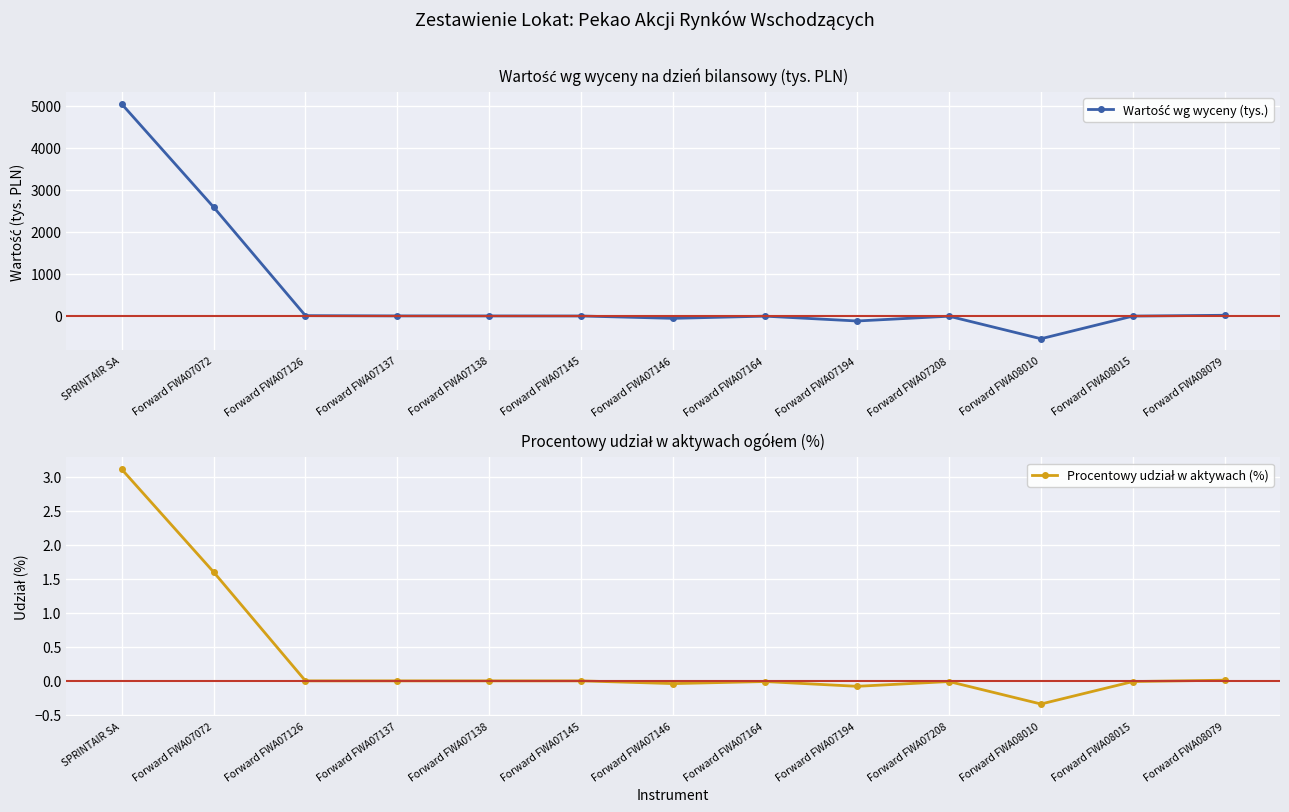

Which series changed the most between Forward FWA07137 and Forward FWA07138?

Wartość wg wyceny (tys.)